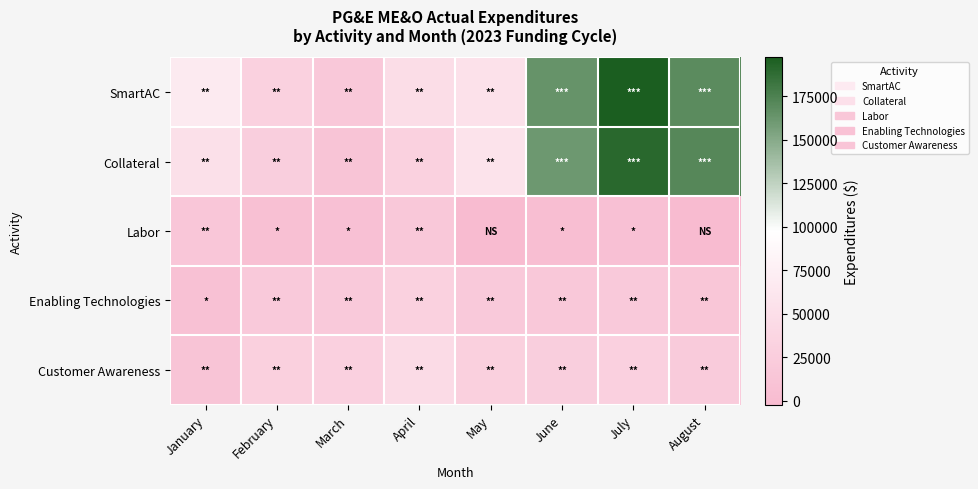

Which series changed the most between January and July?

Collateral